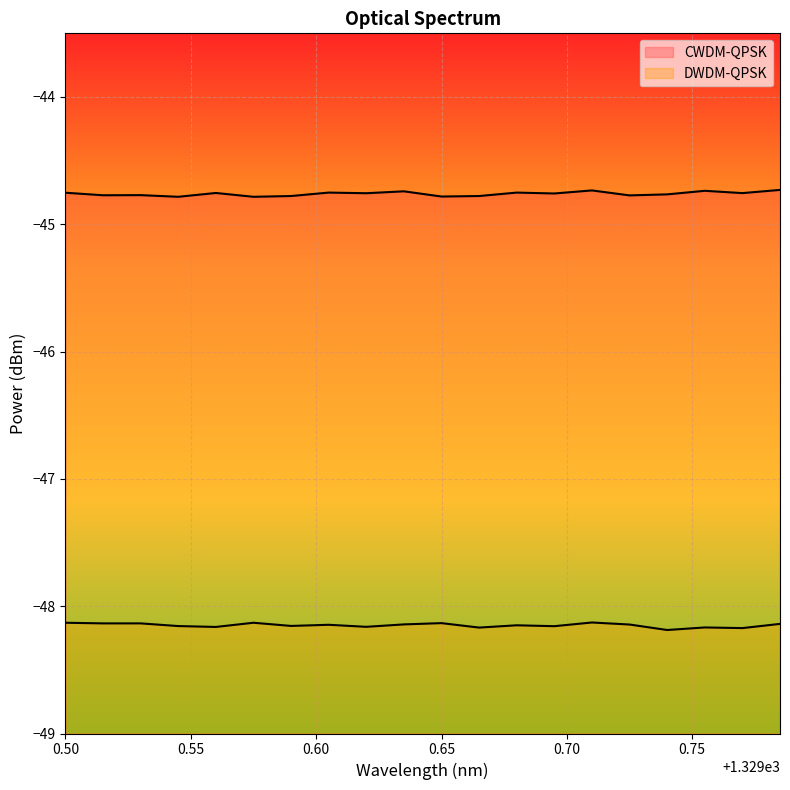

The DWDM-QPSK series shows -67.2 at 1329.575. True or false?

False